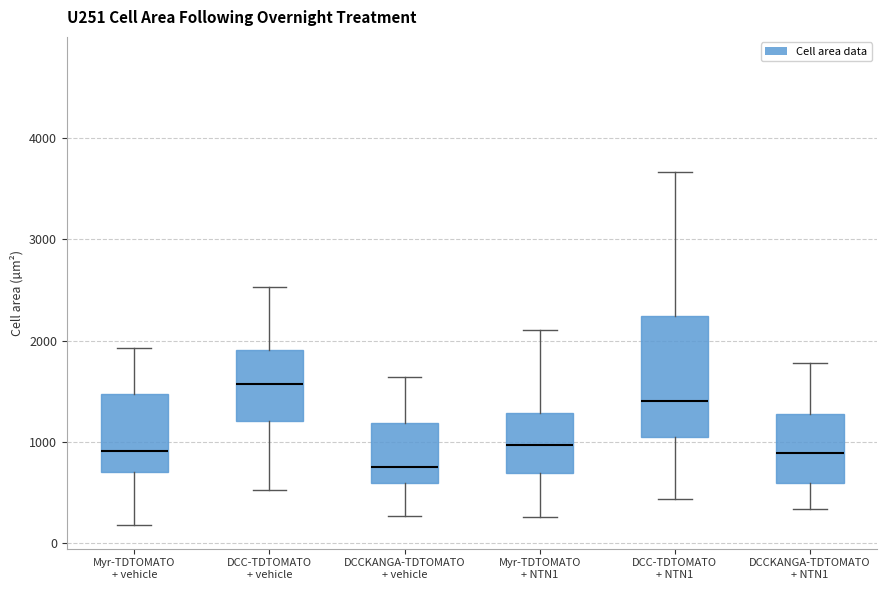

Where is the upper edge of the box for DCC-TDTOMATO + NTN1 on the y-axis? The values are not printed on the chart, so give them approximately, as read against the axis.

2200